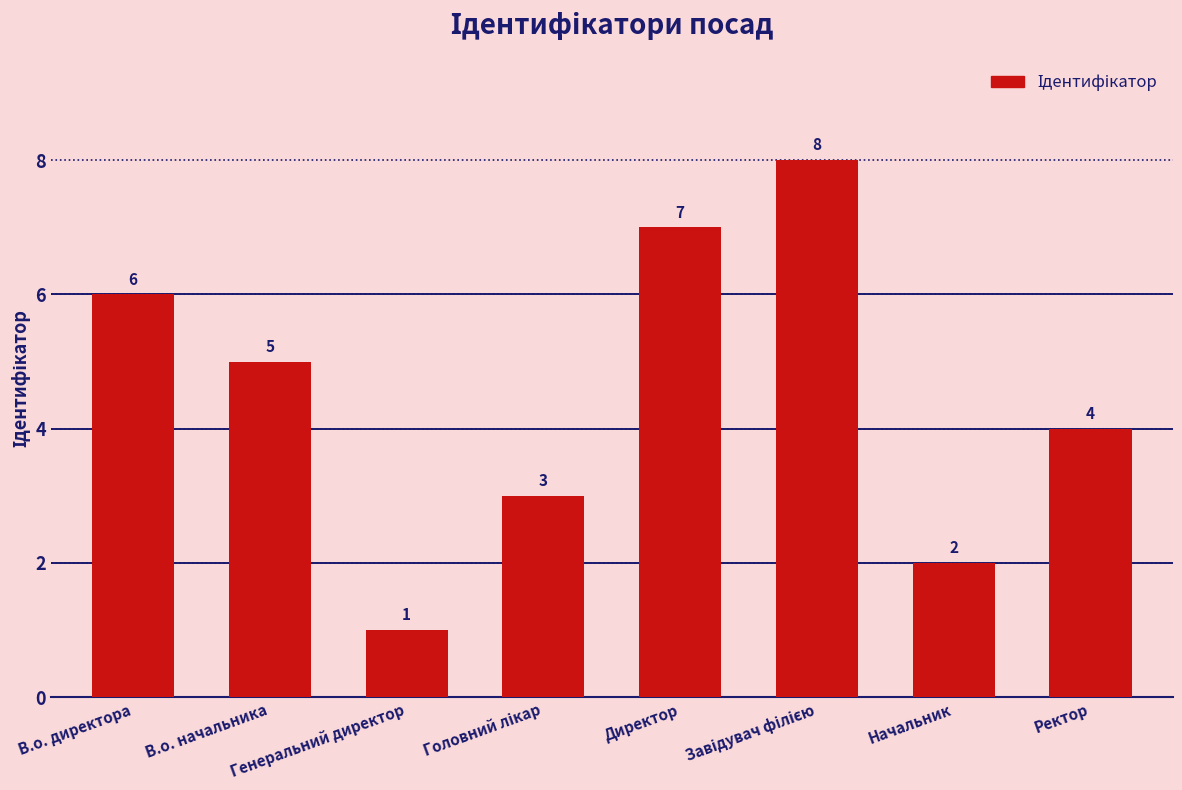

What is the label of the 2nd bar from the right?

Начальник